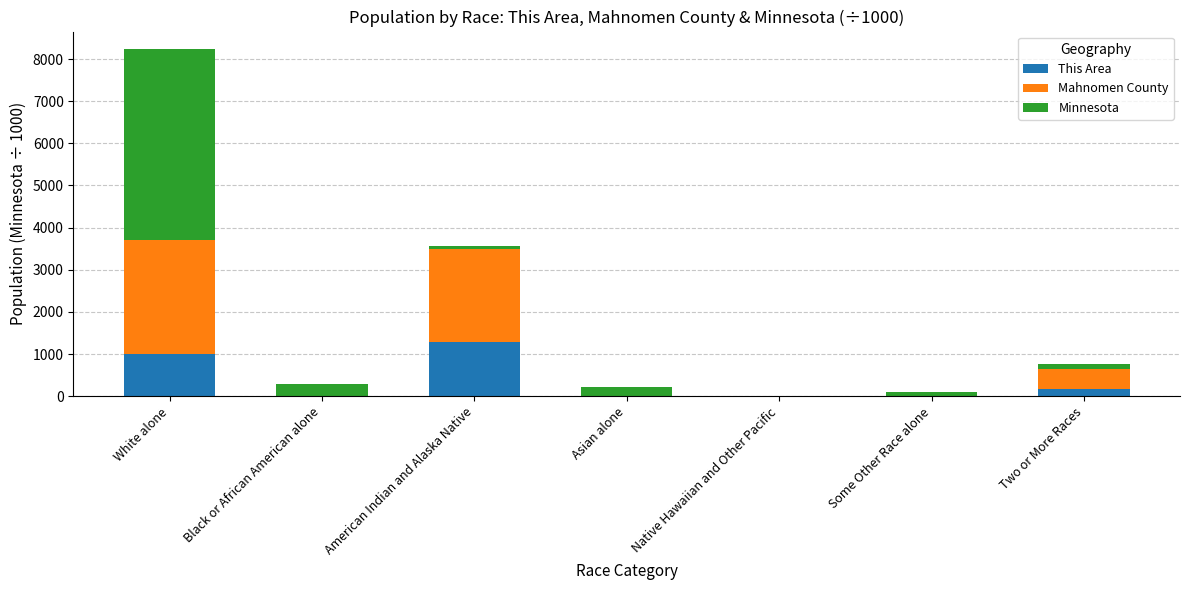

The value of This Area at American Indian and Alaska Native is 1279.0. True or false?

True